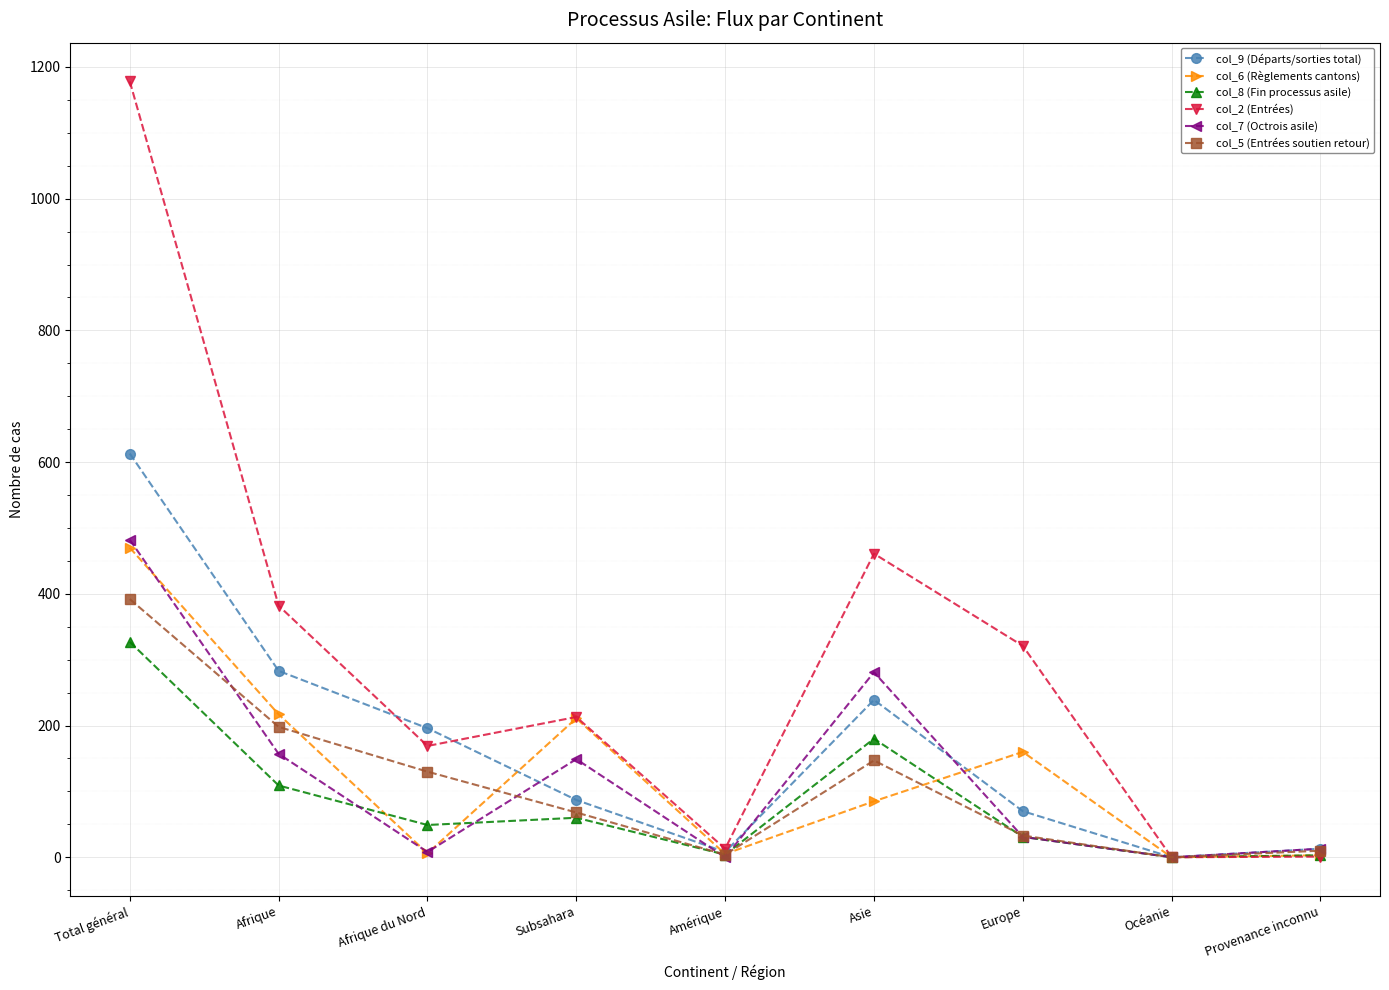

Where do col_8 (Fin processus asile) and col_7 (Octrois asile) first cross each other?

Afrique and Afrique du Nord